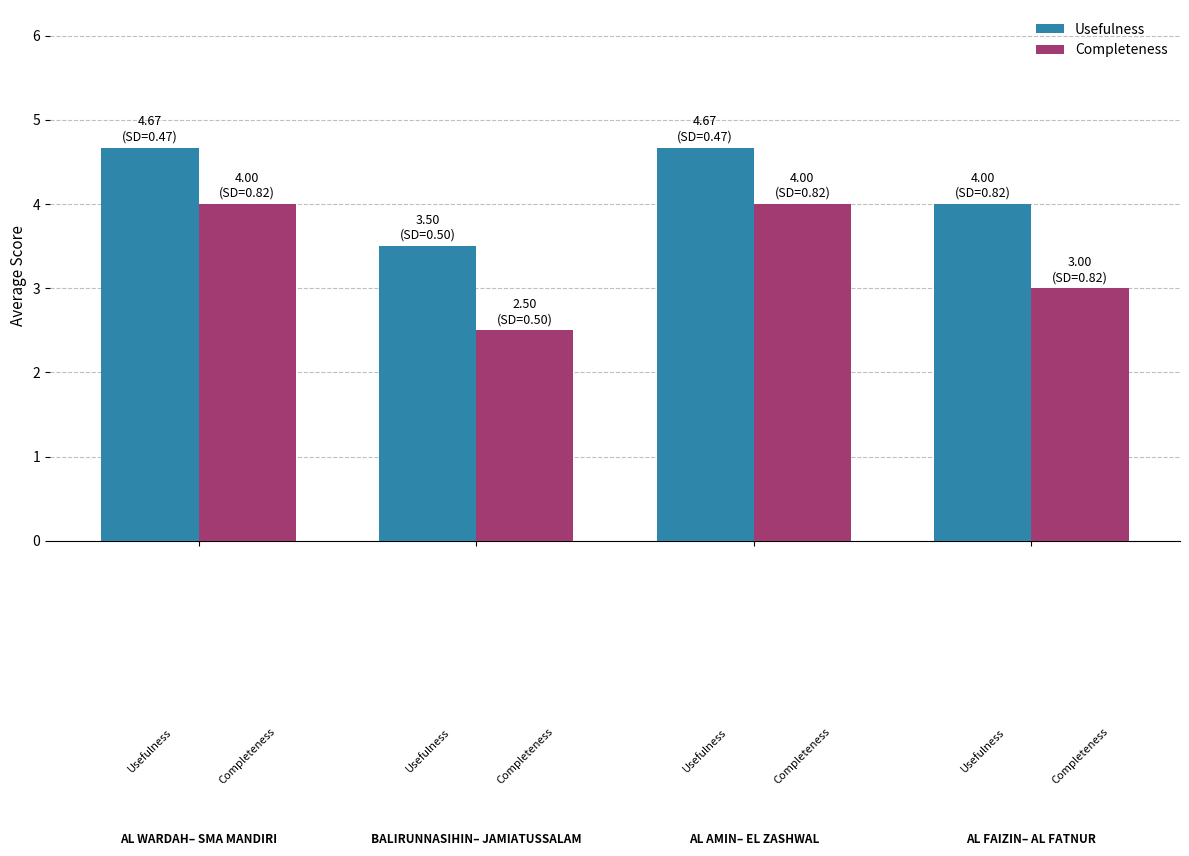

How many values in the Completeness series are below 4?

2